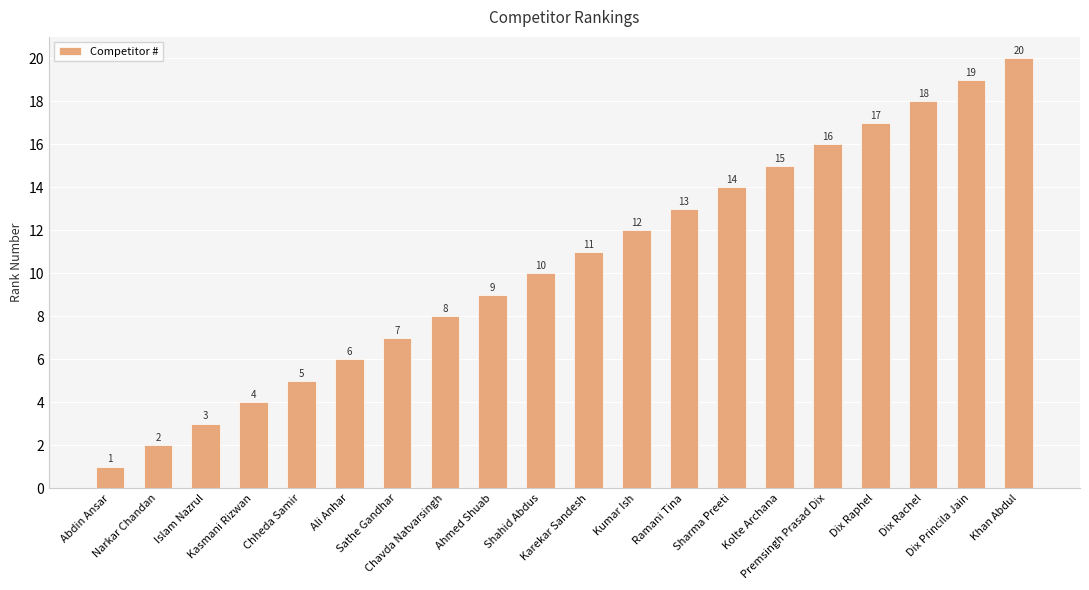

Reading left to right, what are all the values shown in this chart?

1	2	3	4	5	6	7	8	9	10	11	12	13	14	15	16	17	18	19	20